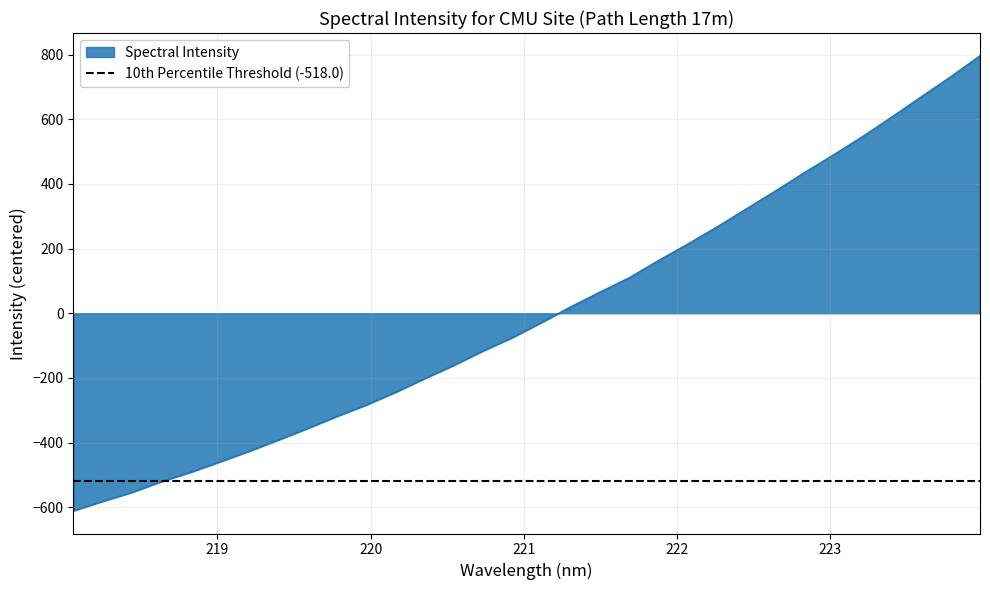

Rank the categories by value from highest to lowest.

223.9802, 223.7895, 223.5987, 223.408, 223.2172, 223.0264, 222.8355, 222.6447, 222.4538, 222.263, 222.0721, 221.8812, 221.6902, 221.4993, 221.3083, 221.1174, 220.9264, 220.7354, 220.5444, 220.3533, 220.1623, 219.9712, 219.7801, 219.589, 219.3979, 219.2067, 219.0156, 218.8244, 218.6332, 218.442, 218.2508, 218.0596